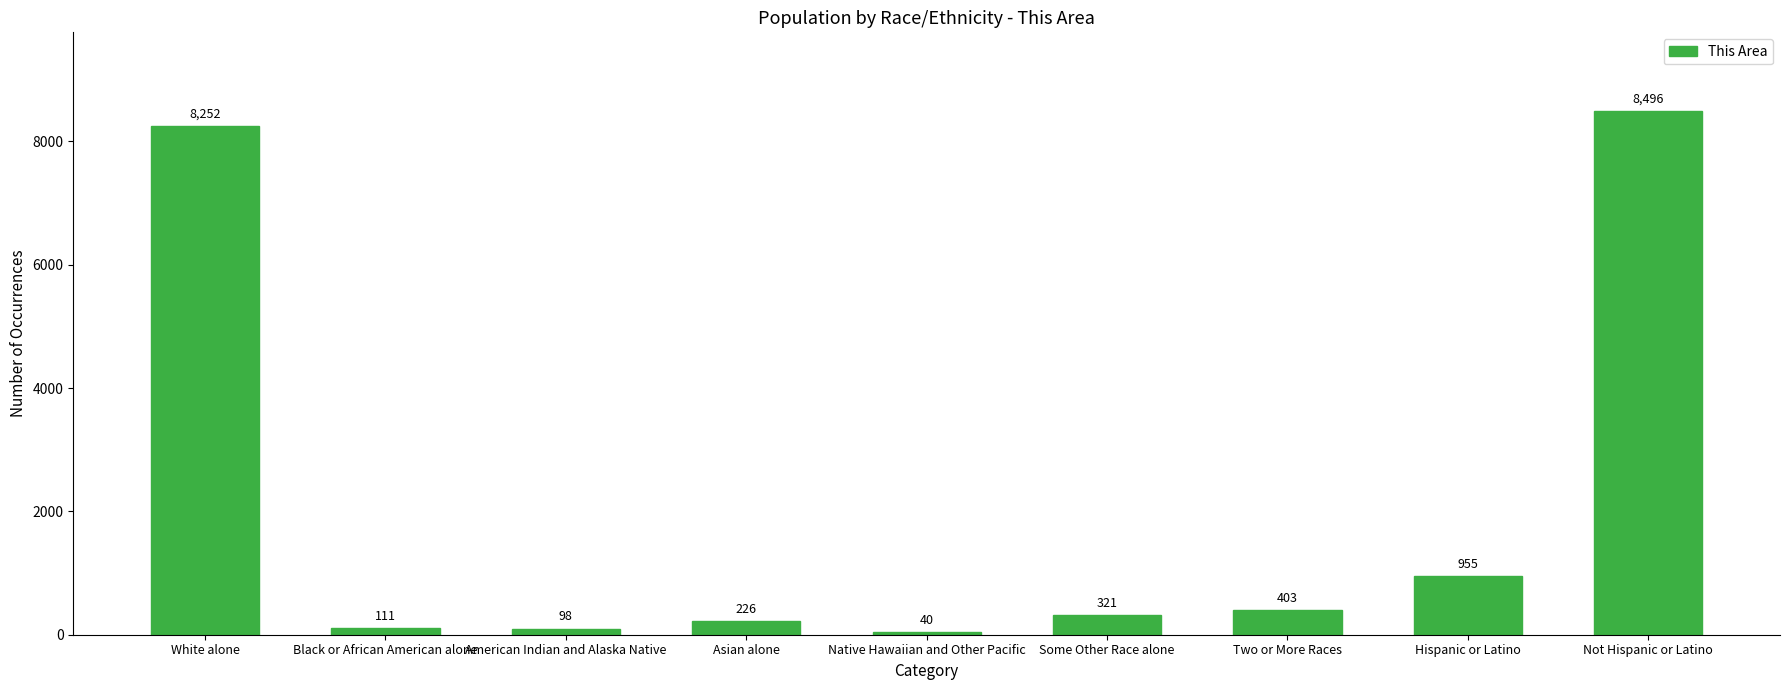

Is it true that the value at Black or African American alone is 111?

True